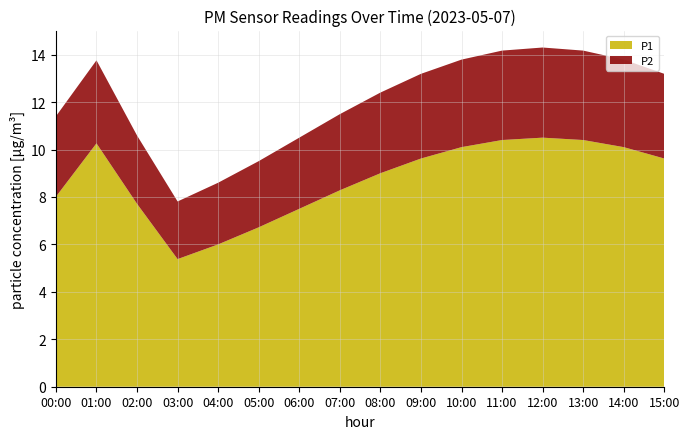

The value of P1 at 05:00 is 3.1. True or false?

False